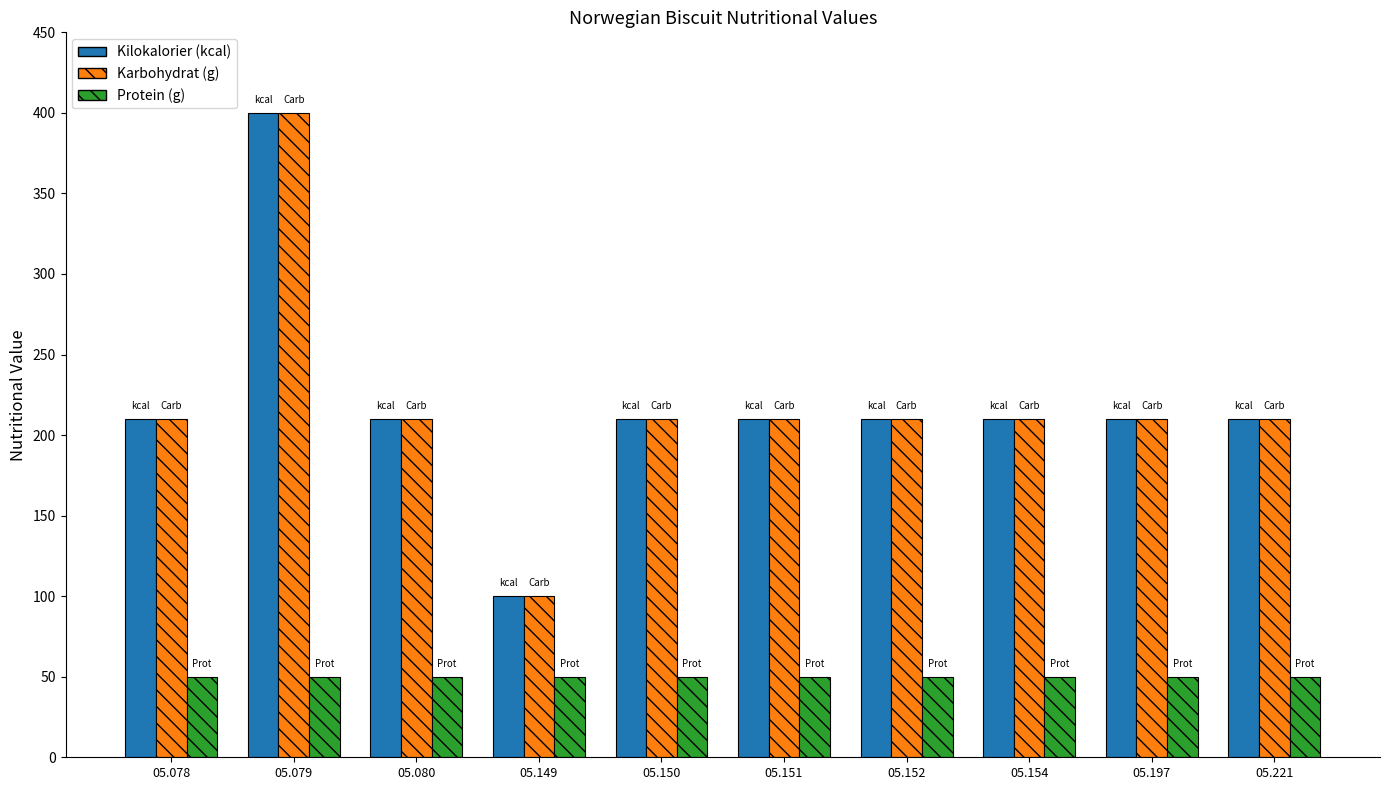

How many bars are there in each group?

3